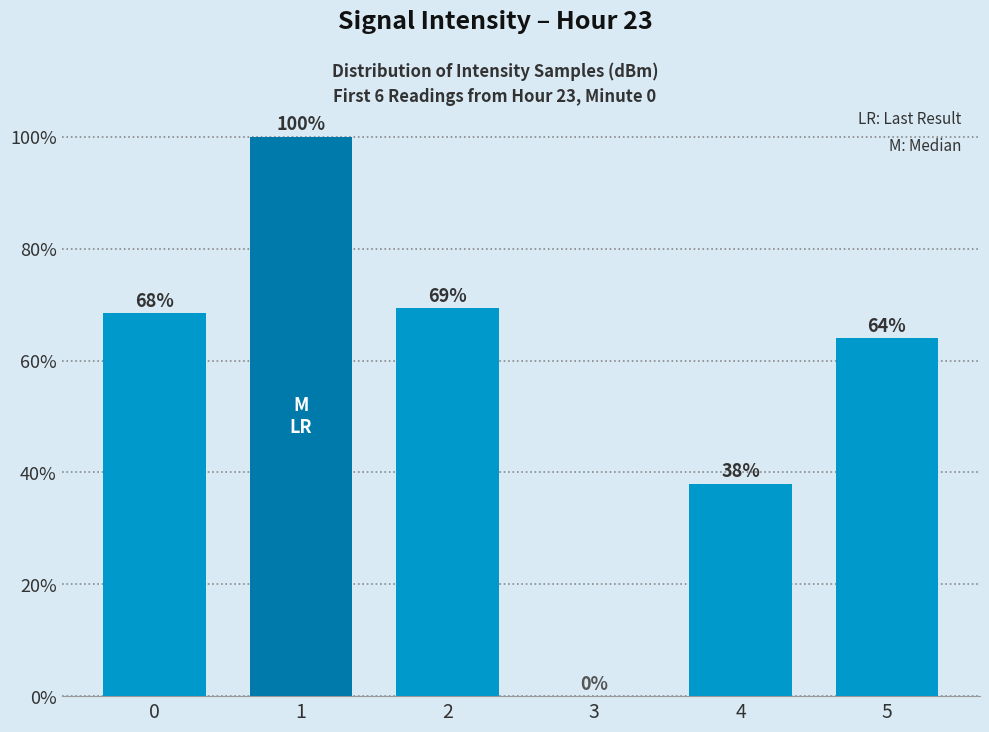

What is the ratio of the value at 0 to the value at 5?

1.1